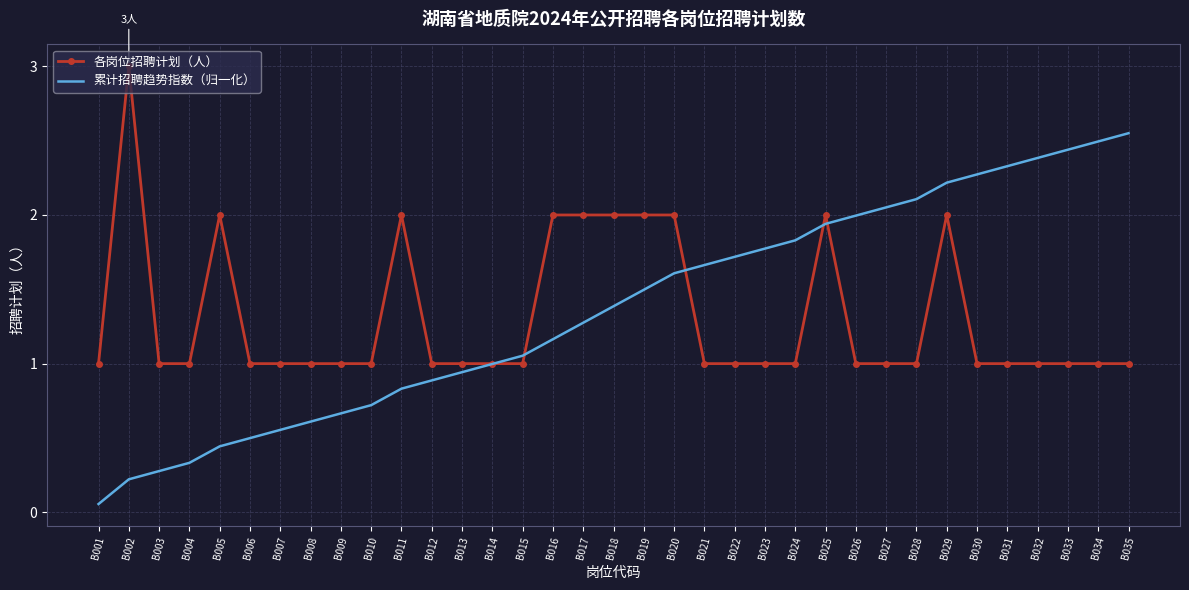

How many categories are shown in the chart?

35